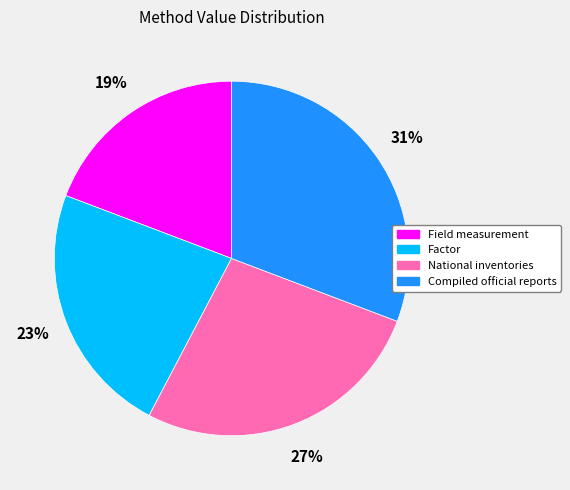

How many slices are in this pie chart?

4